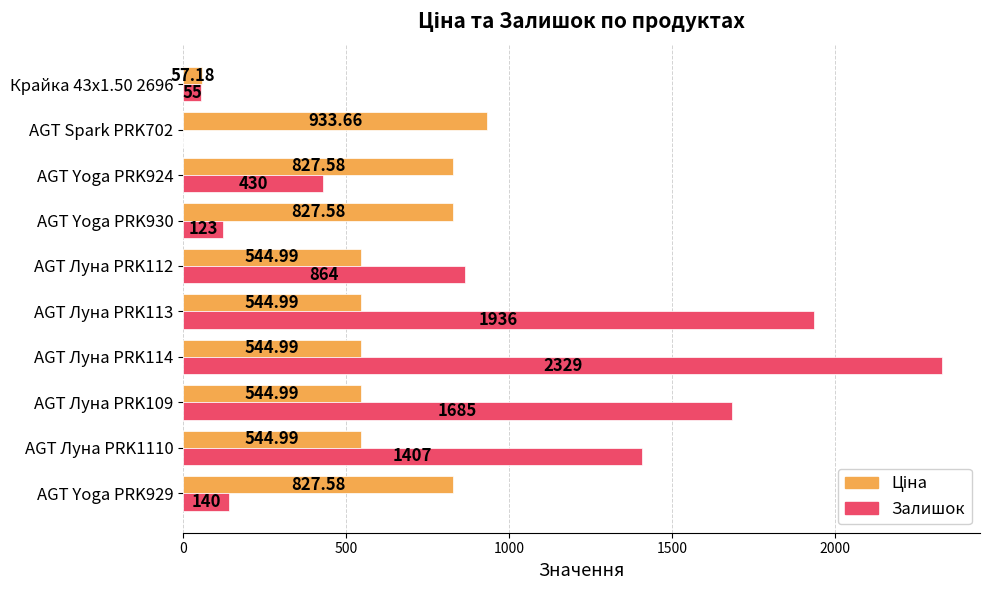

At which category is the sum across all series the highest?

AGT Луна PRK114